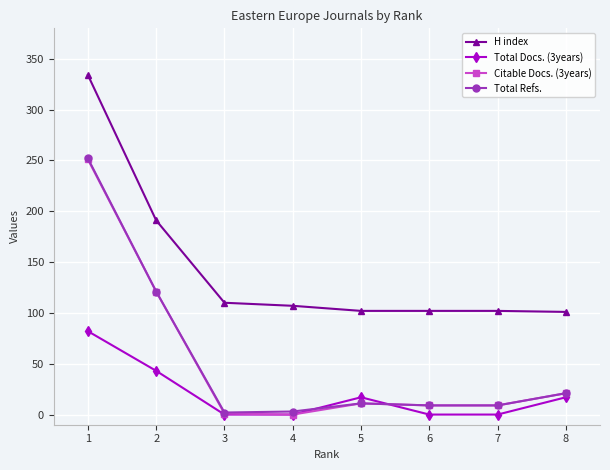

Is it true that Citable Docs. (3years) equals 0 at 2?

False